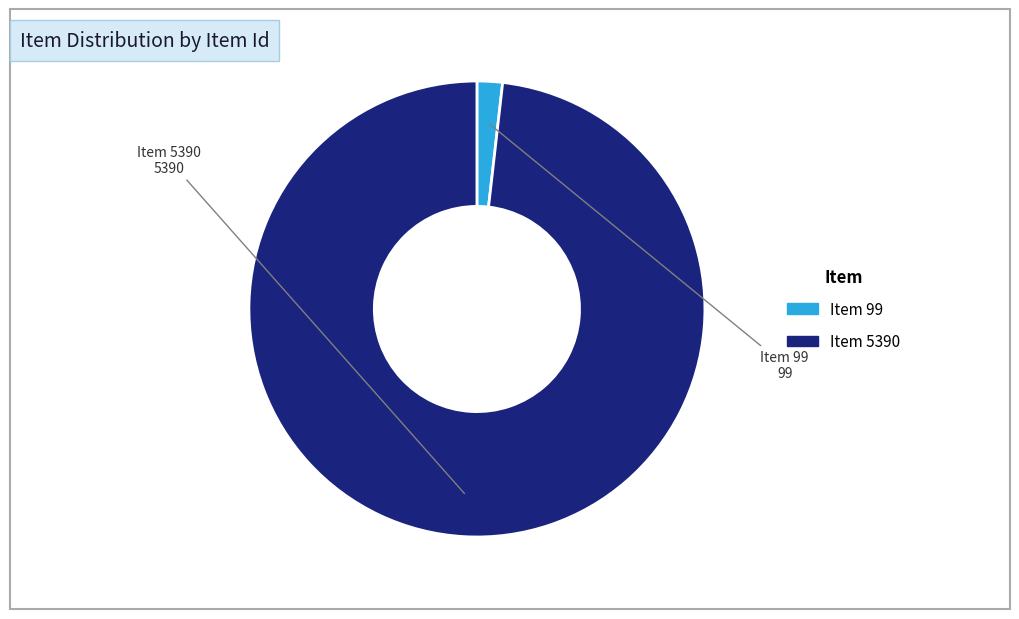

What is the smallest slice in the pie chart?

Item 99